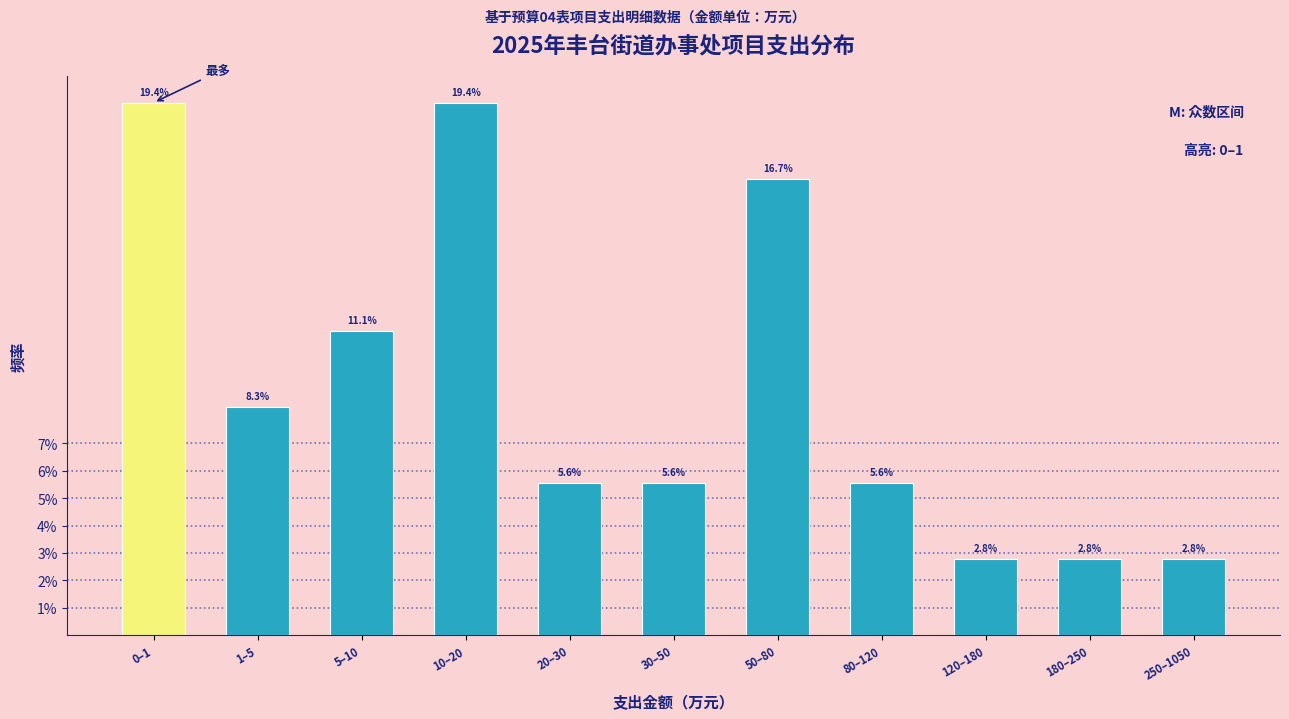

Reading left to right, list all the values displayed in this chart.

19.4	8.3	11.1	19.4	5.6	5.6	16.7	5.6	2.8	2.8	2.8